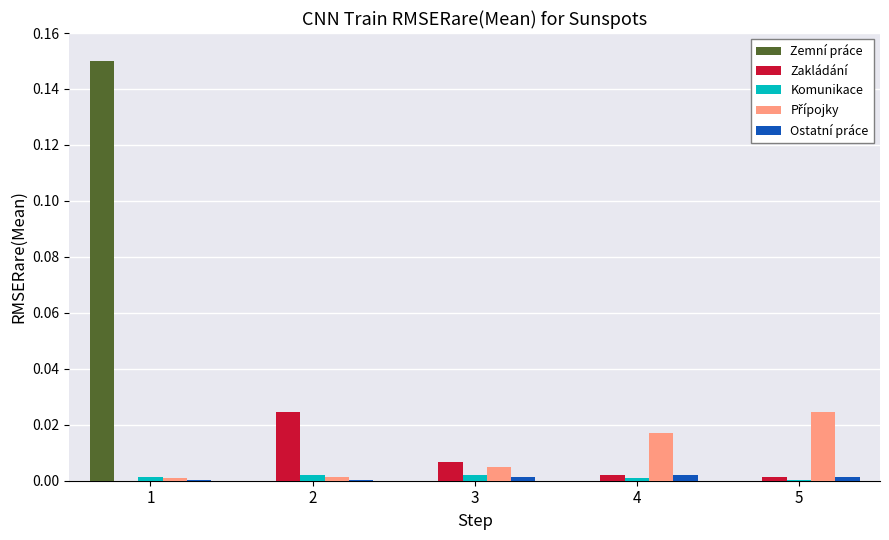

Count the number of data series in this chart.

5